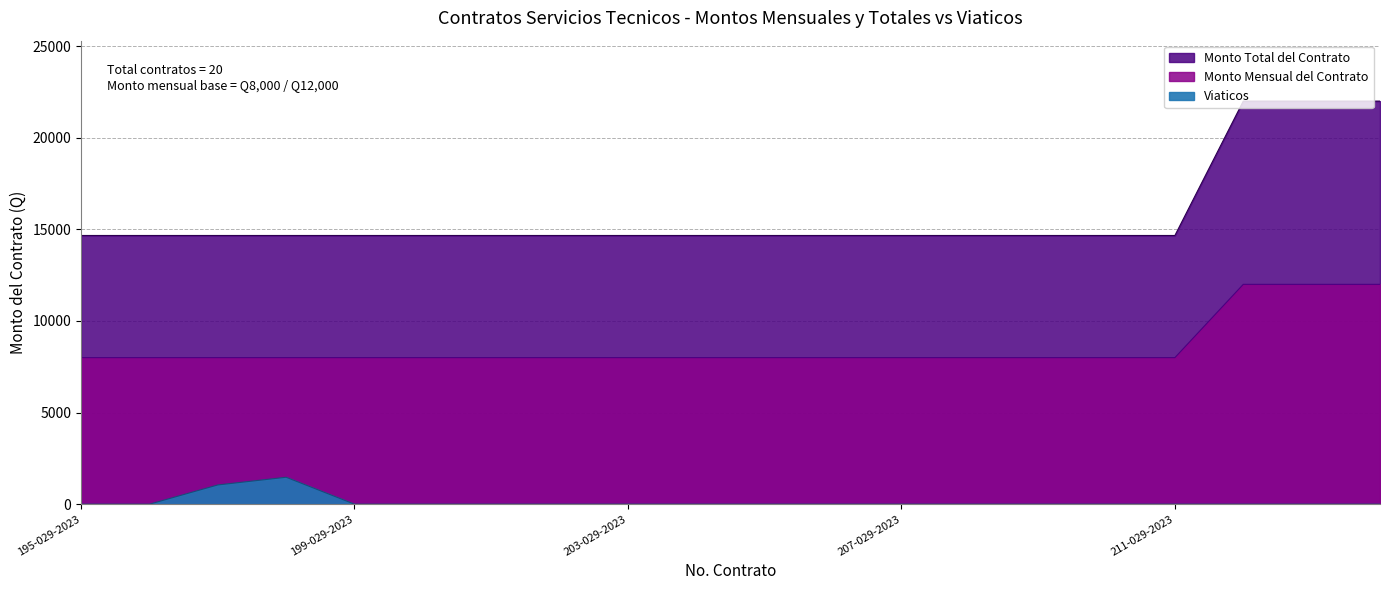

How many data points in Monto Total del Contrato are above 8000?

3